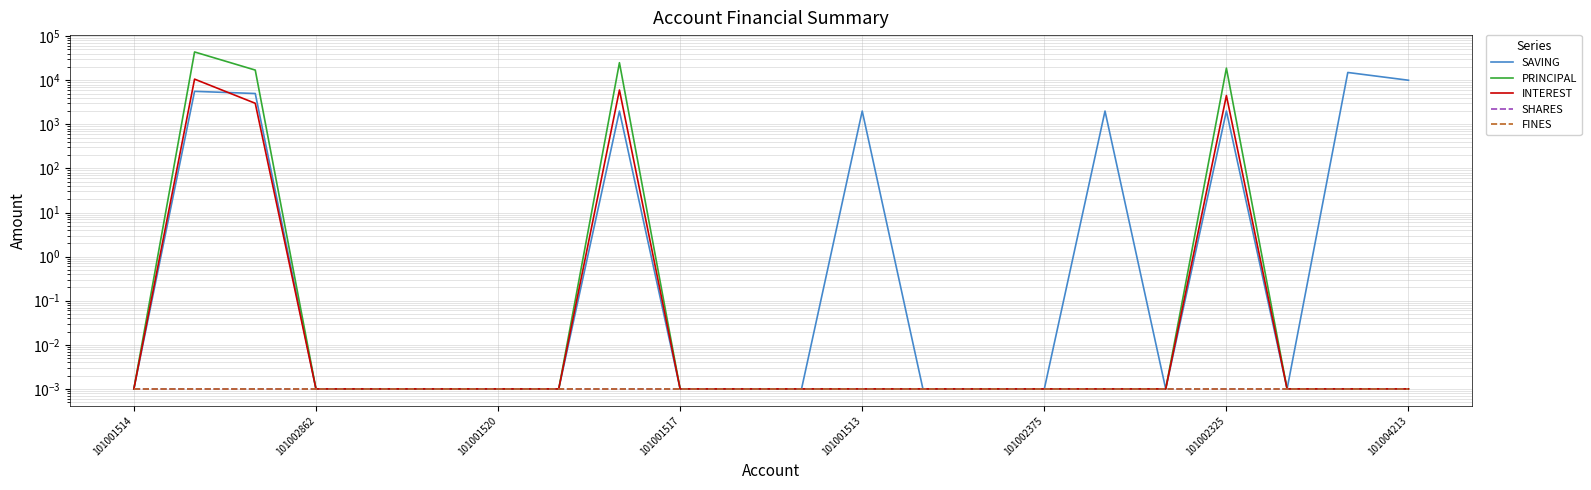

True or false: FINES has a value of 0.0 at 20.

True